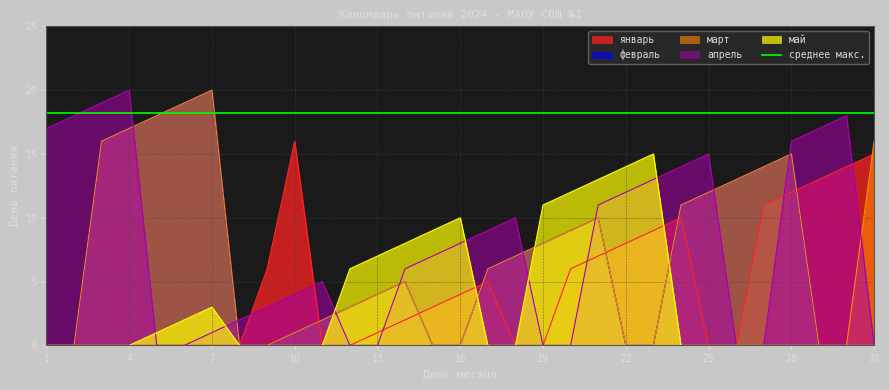

Reading left to right, what are all the values shown in this chart?

январь: 0	0	0	0	0	0	0	0	6	16	0	0	1	2	3	4	5	0	0	6	7	8	9	10	0	0	11	12	13	14	15
февраль: 0	0	16	17	18	19	20	0	0	1	2	3	4	5	0	0	6	7	8	9	10	0	0	11	12	13	14	15	0	0	0
март: 0	0	16	17	18	19	20	0	0	1	2	3	4	5	0	0	6	7	8	9	10	0	0	11	12	13	14	15	0	0	16
апрель: 17	18	19	20	0	0	1	2	3	4	5	0	0	6	7	8	9	10	0	0	11	12	13	14	15	0	0	16	17	18	0
май: 0	0	0	0	1	2	3	0	0	0	0	6	7	8	9	10	0	0	11	12	13	14	15	0	0	0	0	0	0	0	0